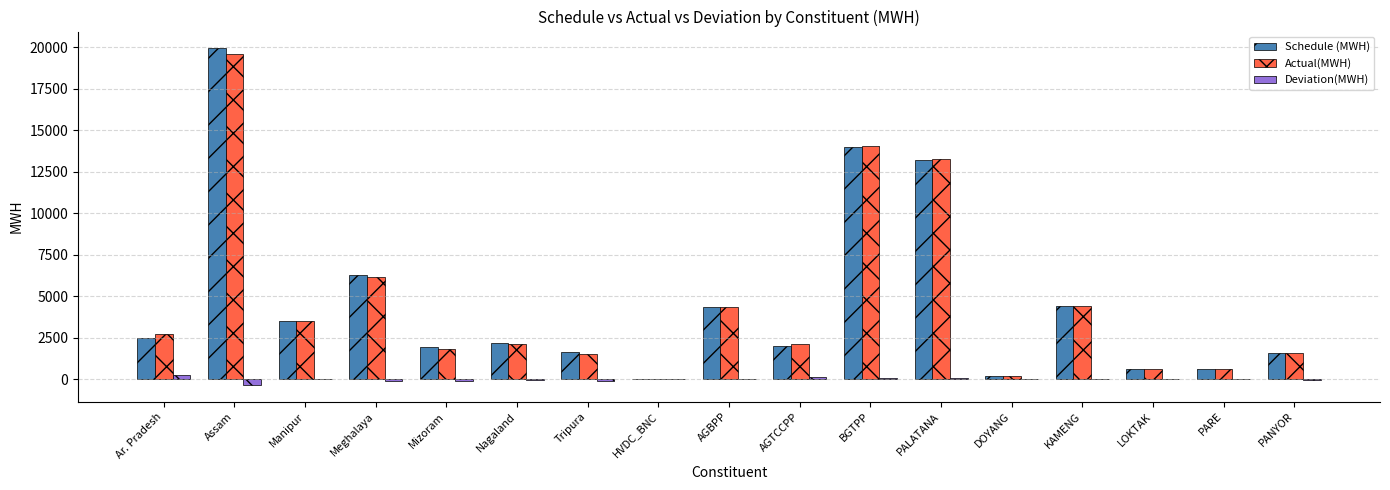

At which category is the sum across all series the highest?

Assam